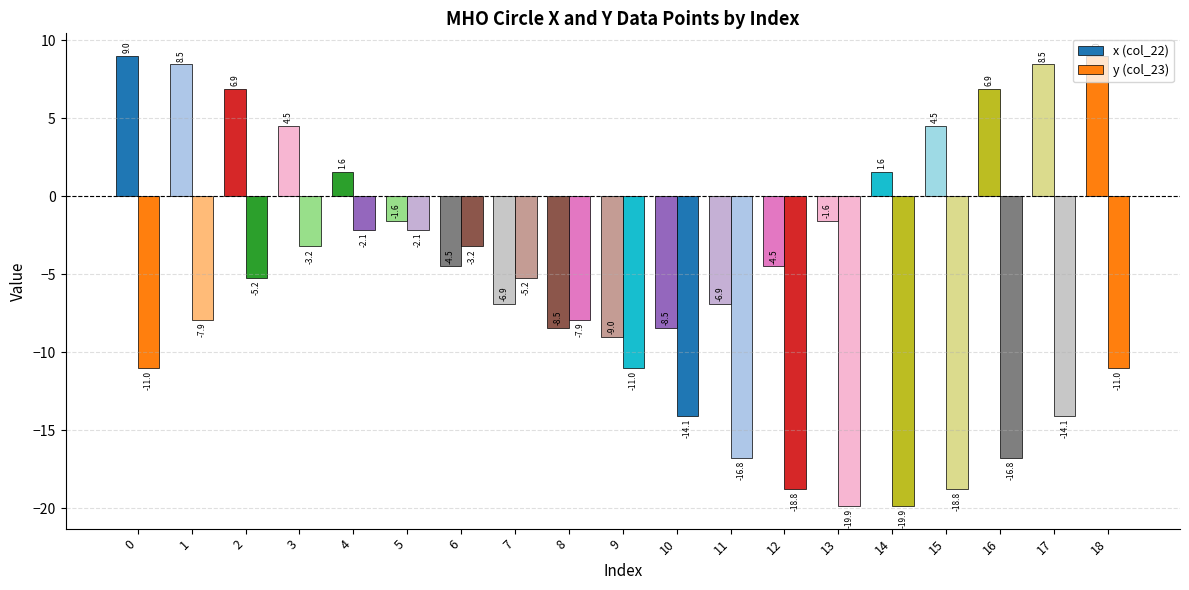

Where does the y (col_23) series first go above -11?

1